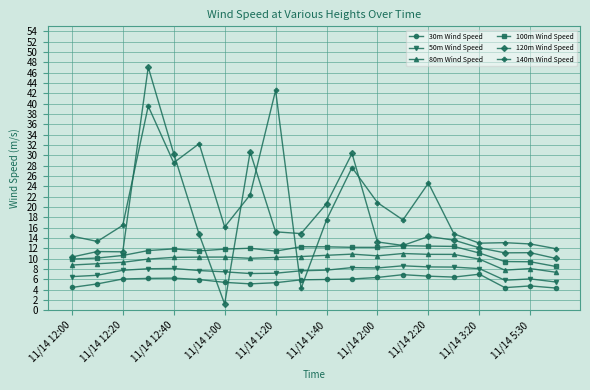

True or false: 50m Wind Speed and 120m Wind Speed cross at least once.

True